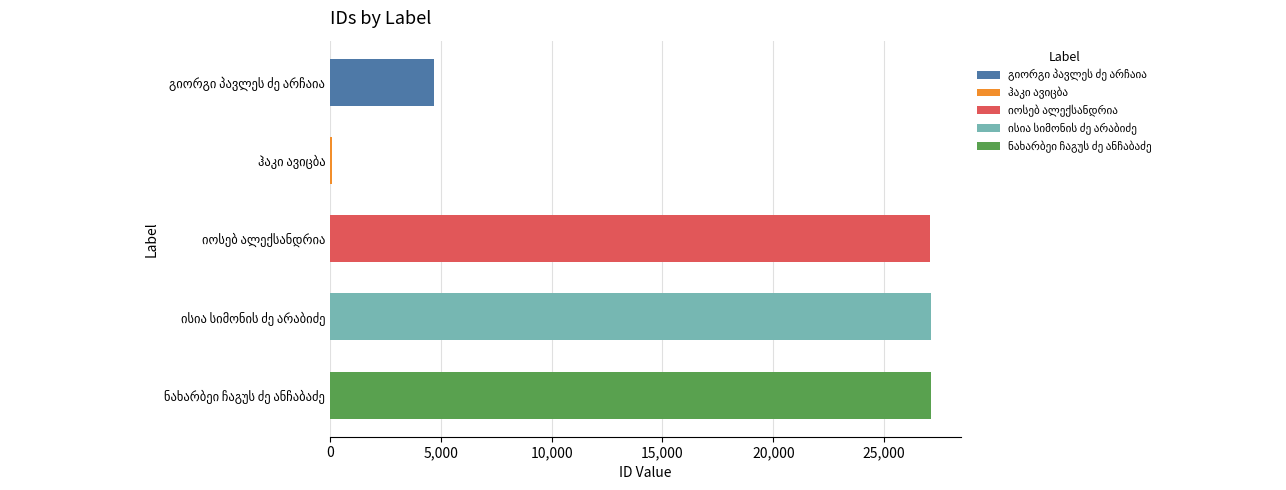

What is the change in value from გიორგი პავლეს ძე არჩაია to იოსებ ალექსანდრია?

+22420